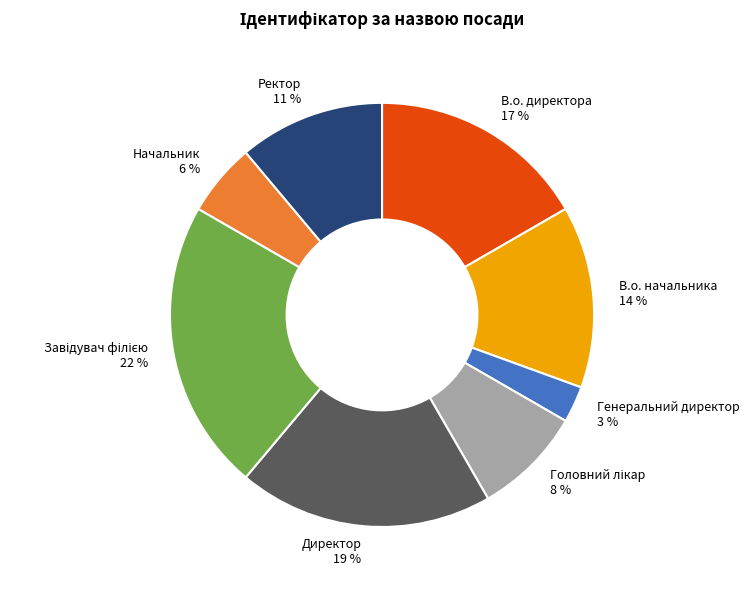

Which slice is the smallest?

Генеральний директор